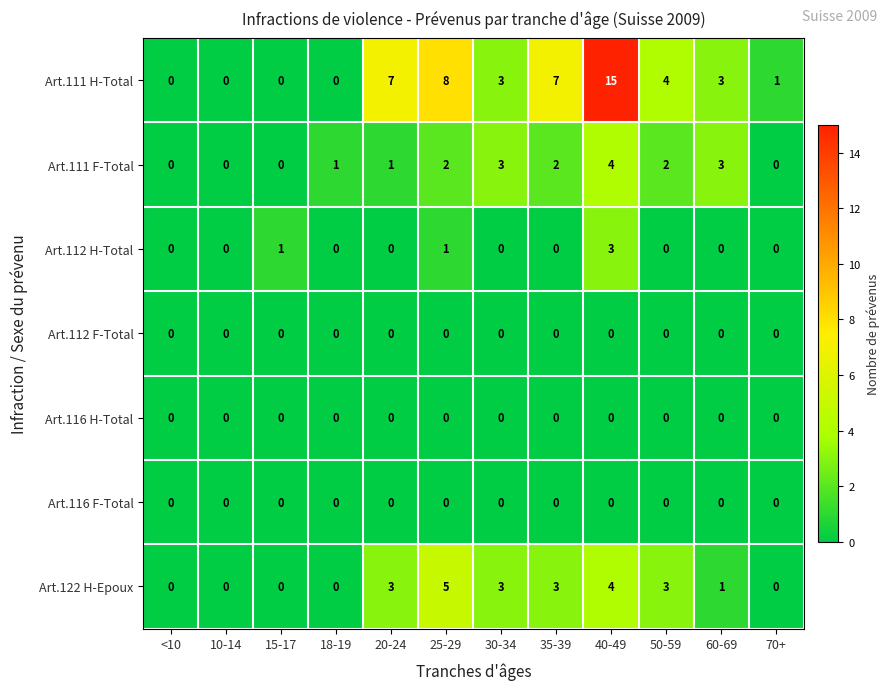

Which category has the highest value across all series?

40-49